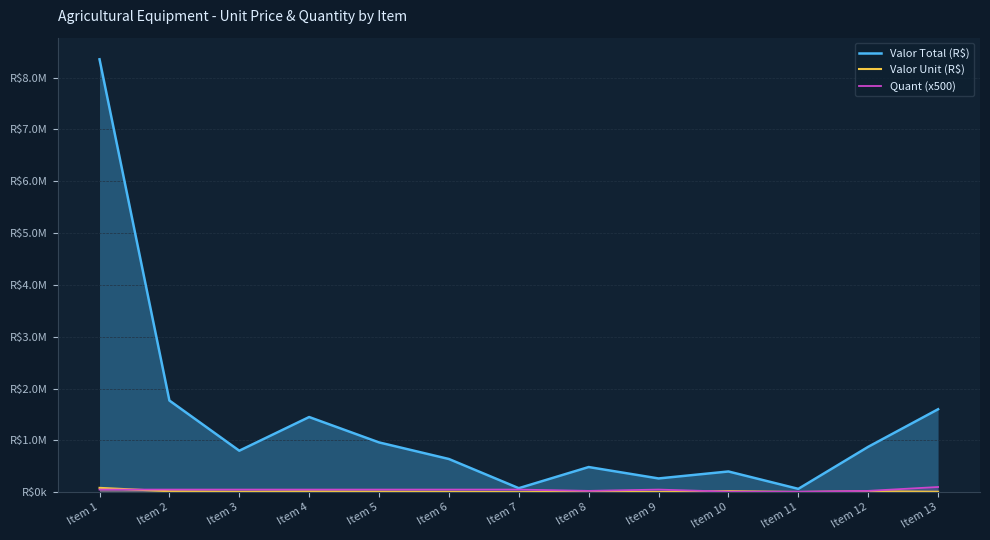

Reading right to left, transcribe all the data shown in this chart.

Valor Total (R$): Item 13=1599998.0	Item 12=875000.0	Item 11=64000.0	Item 10=399419.8	Item 9=264797.0	Item 8=485000.0	Item 7=77000.0	Item 6=639996.0	Item 5=960247.0	Item 4=1450000.0	Item 3=800000.0	Item 2=1768500.0	Item 1=8352771.0
Valor Unit (R$): Item 13=8000.0	Item 12=17500.0	Item 11=3200.0	Item 10=19971.0	Item 9=2648.0	Item 8=9700.0	Item 7=770.0	Item 6=6400.0	Item 5=9602.5	Item 4=14500.0	Item 3=8000.0	Item 2=17685.0	Item 1=83527.7
Quant (x500): Item 13=100000.0	Item 12=25000.0	Item 11=10000.0	Item 10=10000.0	Item 9=50000.0	Item 8=25000.0	Item 7=50000.0	Item 6=50000.0	Item 5=50000.0	Item 4=50000.0	Item 3=50000.0	Item 2=50000.0	Item 1=50000.0